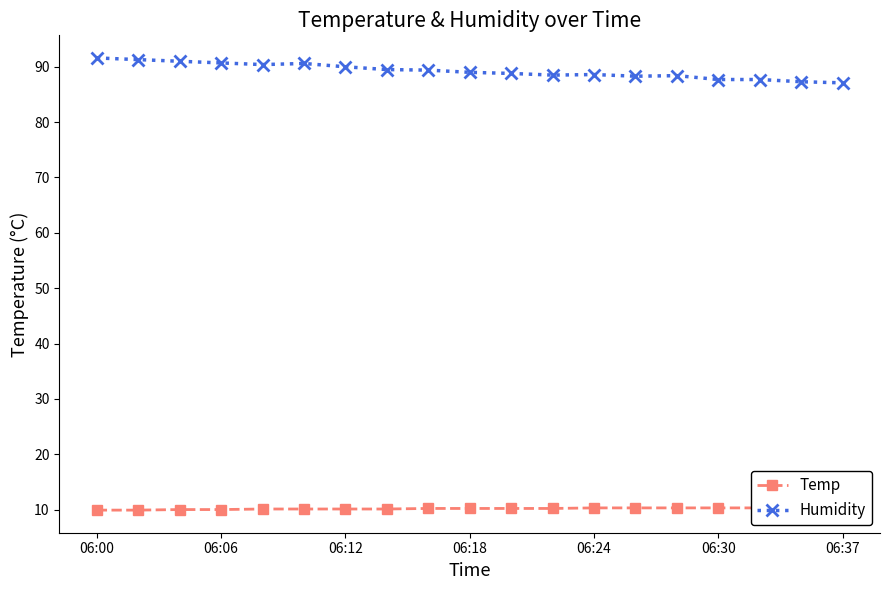

Is it true that Humidity equals 115.8 at 06:18?

False